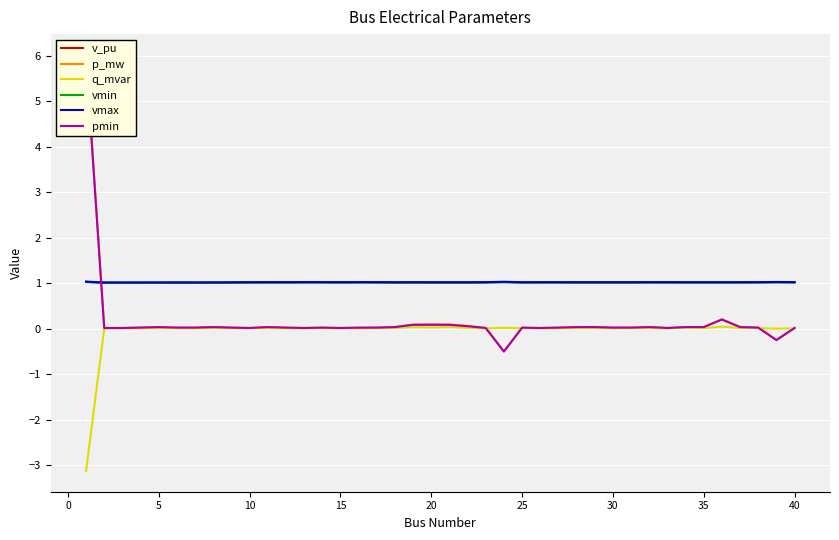

Reading left to right, extract all data points from this chart.

v_pu: 1.0	1.0	1.0	1.0	1.0	1.0	1.0	1.0	1.0	1.0	1.0	1.0	1.0	1.0	1.0	1.0	1.0	1.0	1.0	1.0	1.0	1.0	1.0	1.0	1.0	1.0	1.0	1.0	1.0	1.0	1.0	1.0	1.0	1.0	1.0	1.0	1.0	1.0	1.0	1.0
p_mw: 6.0	0.0	0.0	0.0	0.0	0.0	0.0	0.0	0.0	0.0	0.0	0.0	0.0	0.0	0.0	0.0	0.0	0.0	0.1	0.1	0.1	0.1	0.0	-0.5	0.0	0.0	0.0	0.0	0.0	0.0	0.0	0.0	0.0	0.0	0.0	0.2	0.0	0.0	-0.2	0.0
q_mvar: -3.1	0.0	0.0	0.0	0.0	0.0	0.0	0.0	0.0	0.0	0.0	0.0	0.0	0.0	0.0	0.0	0.0	0.0	0.0	0.0	0.0	0.0	0.0	0.0	0.0	0.0	0.0	0.0	0.0	0.0	0.0	0.0	0.0	0.0	0.0	0.0	0.0	0.0	-0.0	0.0
vmin: 1.0	1.0	1.0	1.0	1.0	1.0	1.0	1.0	1.0	1.0	1.0	1.0	1.0	1.0	1.0	1.0	1.0	1.0	1.0	1.0	1.0	1.0	1.0	1.0	1.0	1.0	1.0	1.0	1.0	1.0	1.0	1.0	1.0	1.0	1.0	1.0	1.0	1.0	1.0	1.0
vmax: 1.0	1.0	1.0	1.0	1.0	1.0	1.0	1.0	1.0	1.0	1.0	1.0	1.0	1.0	1.0	1.0	1.0	1.0	1.0	1.0	1.0	1.0	1.0	1.0	1.0	1.0	1.0	1.0	1.0	1.0	1.0	1.0	1.0	1.0	1.0	1.0	1.0	1.0	1.0	1.0
pmin: 5.9	0.0	0.0	0.0	0.0	0.0	0.0	0.0	0.0	0.0	0.0	0.0	0.0	0.0	0.0	0.0	0.0	0.0	0.1	0.1	0.1	0.1	0.0	-0.5	0.0	0.0	0.0	0.0	0.0	0.0	0.0	0.0	0.0	0.0	0.0	0.2	0.0	0.0	-0.3	0.0